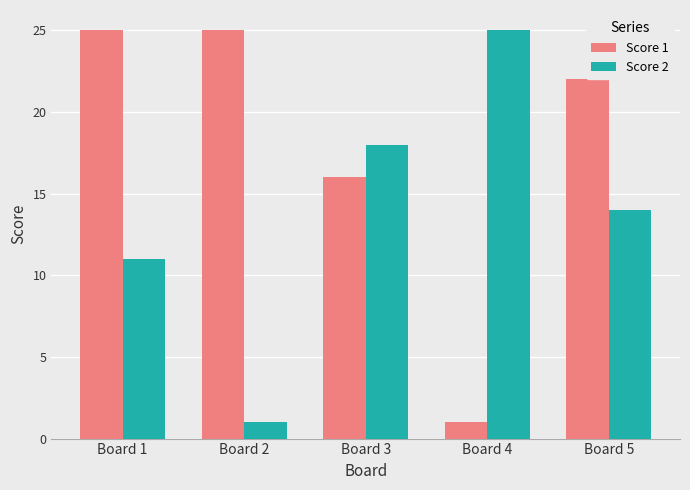

What is the sum of the Score 2 values at Board 1 and Board 5?

25